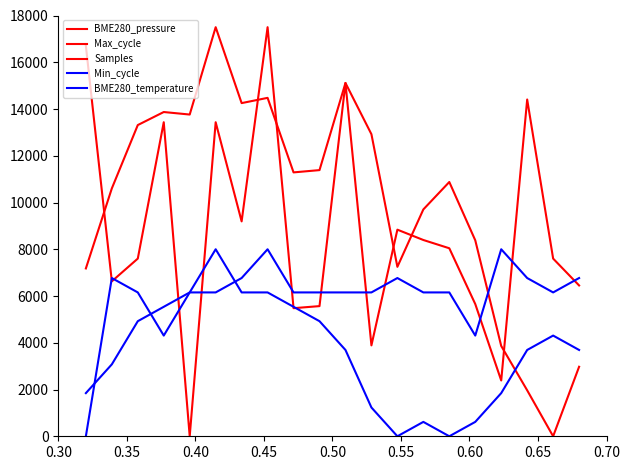

Where does the Samples series first go above 8042?

0.30